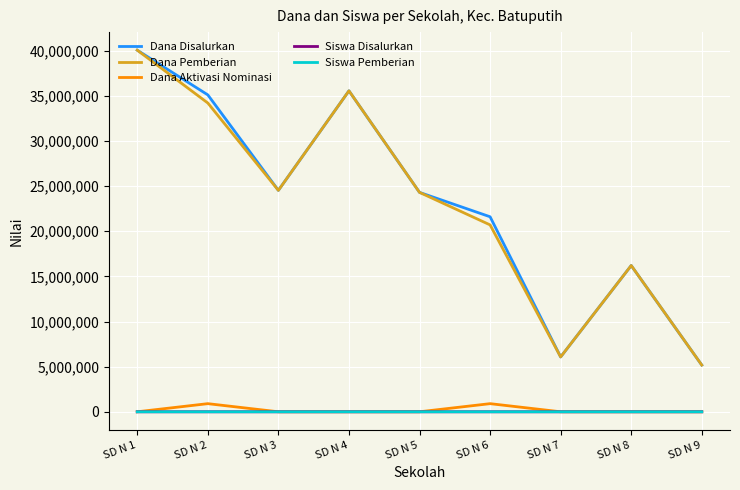

What is the total value across all series at SD N 4?

71100168